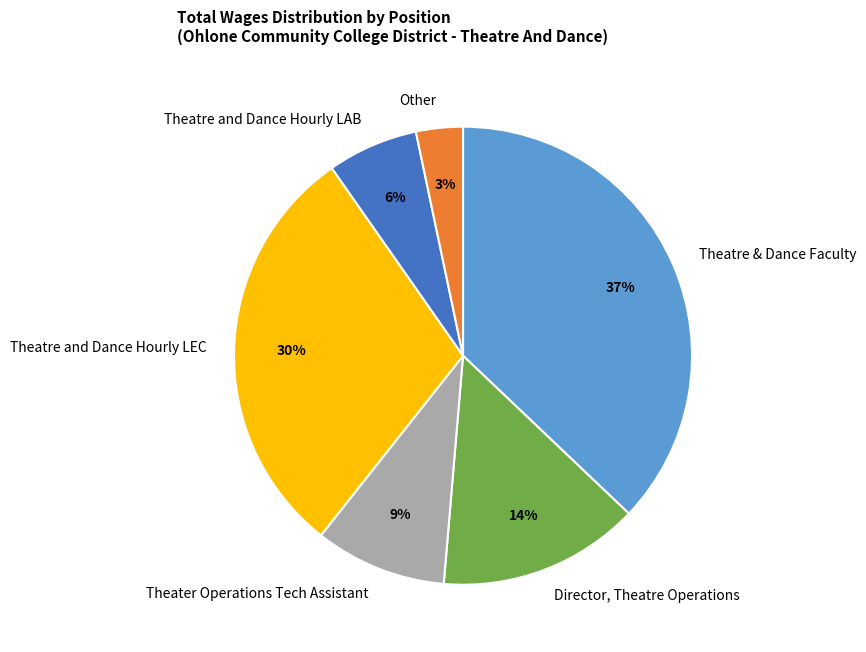

Which slice is the smallest?

Other